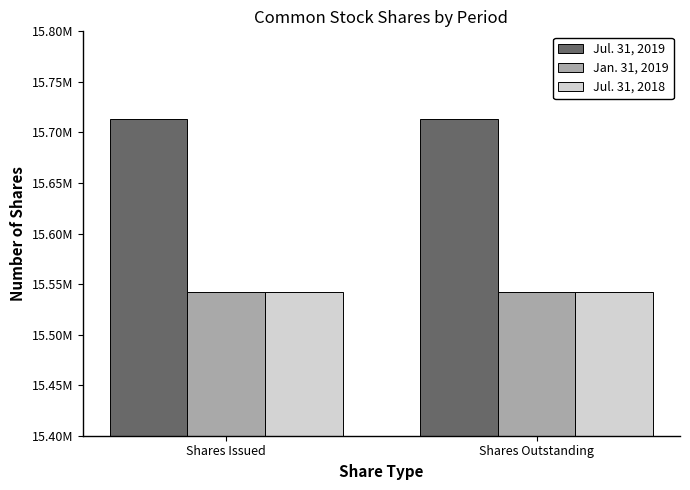

The Jul. 31, 2018 series shows 15541956 at Shares Issued. True or false?

True